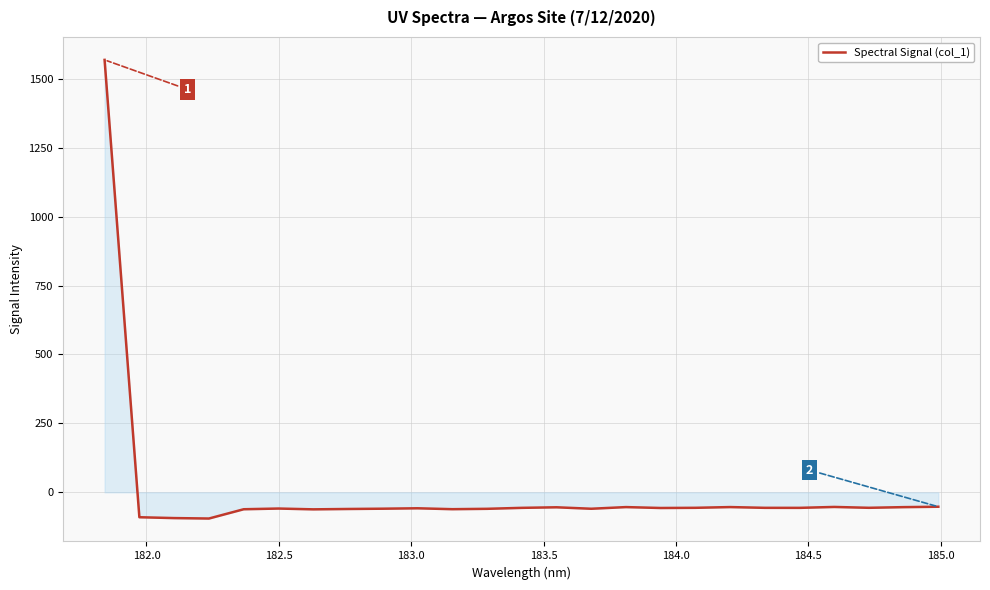

How many negative values are there?

24